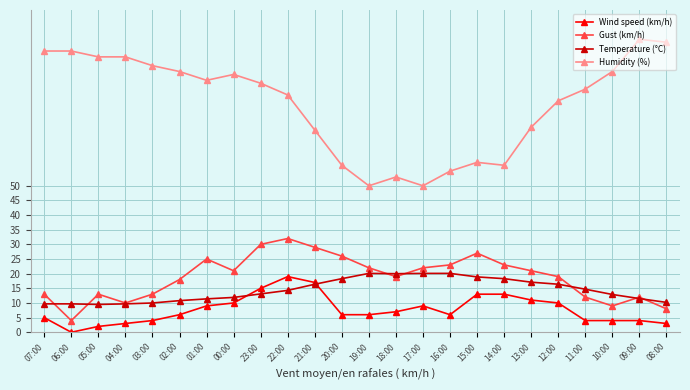

Where is the first local minimum for Gust (km/h)?

06:00